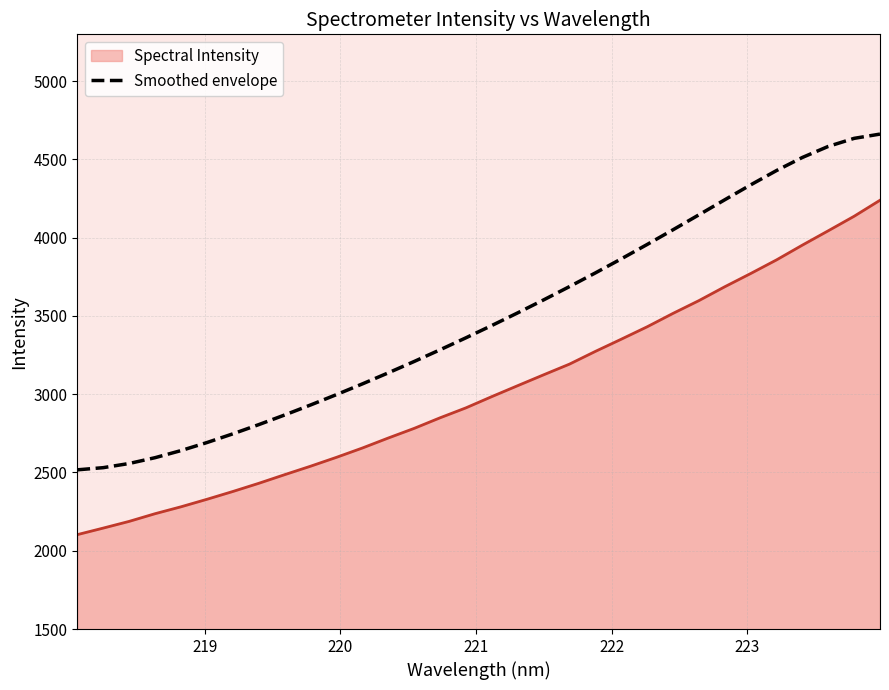

What is the maximum value for Spectral Intensity?

4238.9